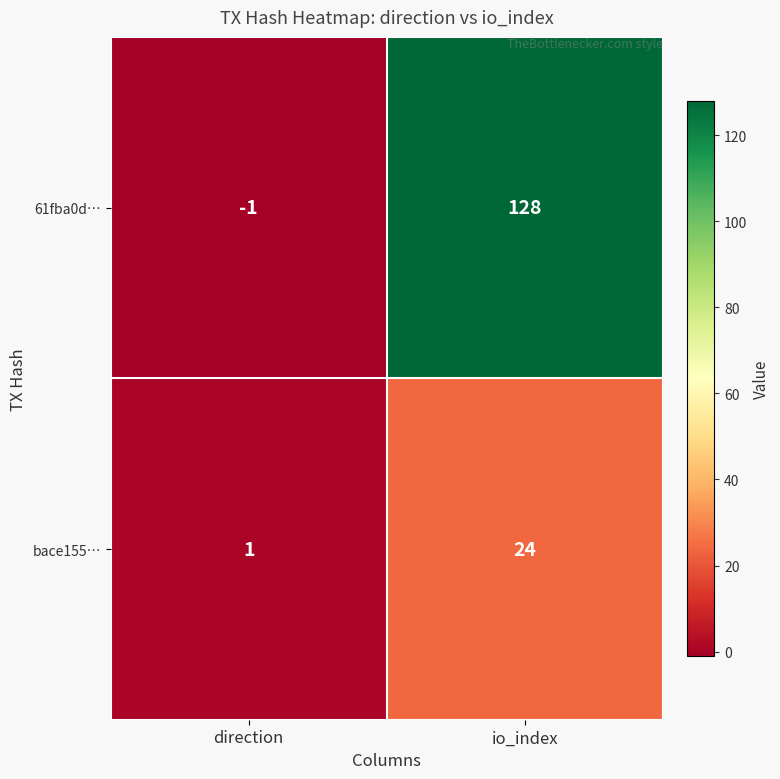

What is the smallest value displayed?

-1